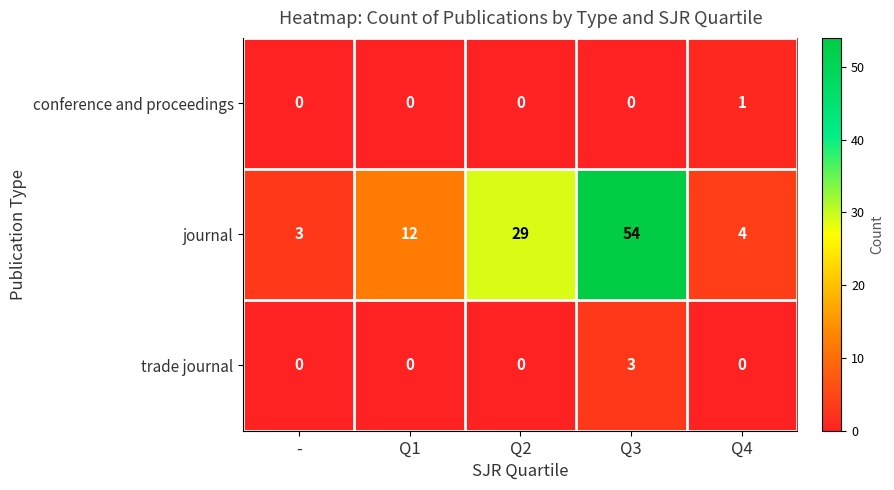

Between Q2 and Q4, which series saw the biggest shift?

journal